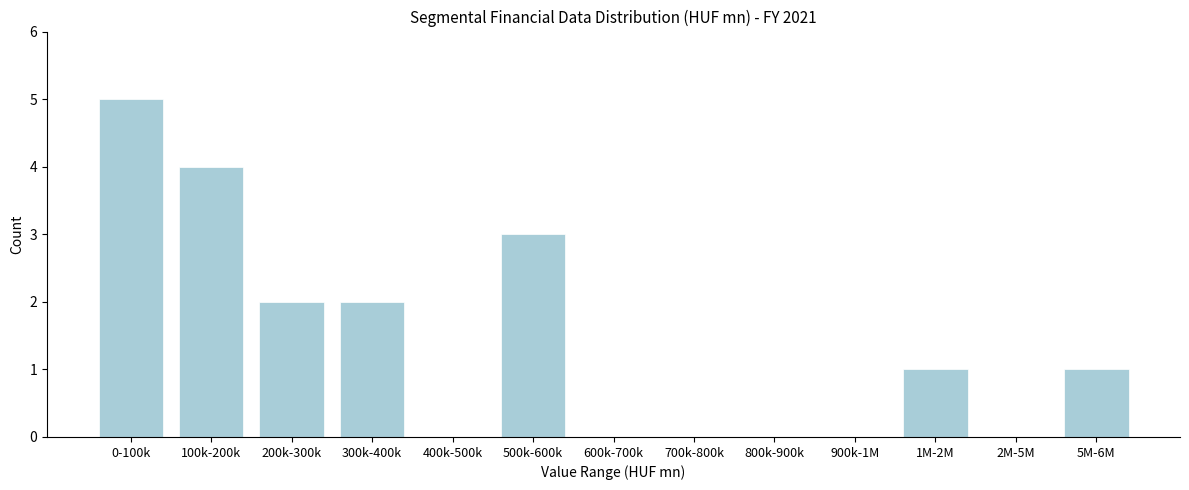

Reading left to right, transcribe all the data shown in this chart.

0-100k=5	100k-200k=4	200k-300k=2	300k-400k=2	400k-500k=0	500k-600k=3	600k-700k=0	700k-800k=0	800k-900k=0	900k-1M=0	1M-2M=1	2M-5M=0	5M-6M=1